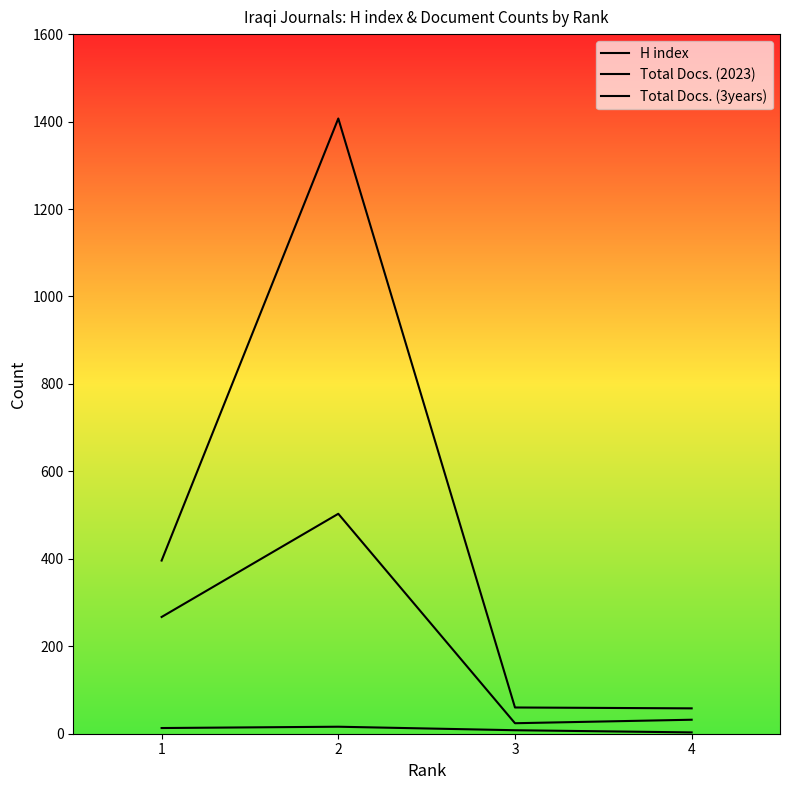

True or false: H index has a value of 13 at 3.

False